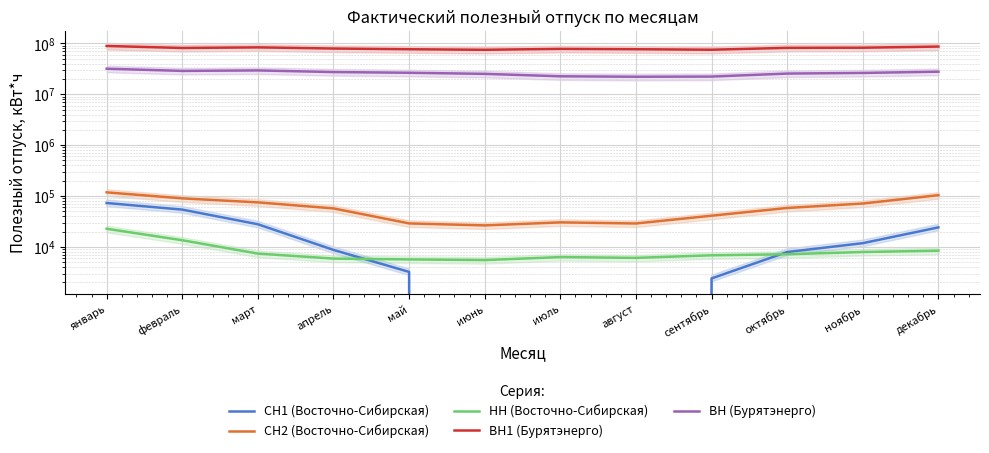

What is the label of the 12th point from the left?

декабрь